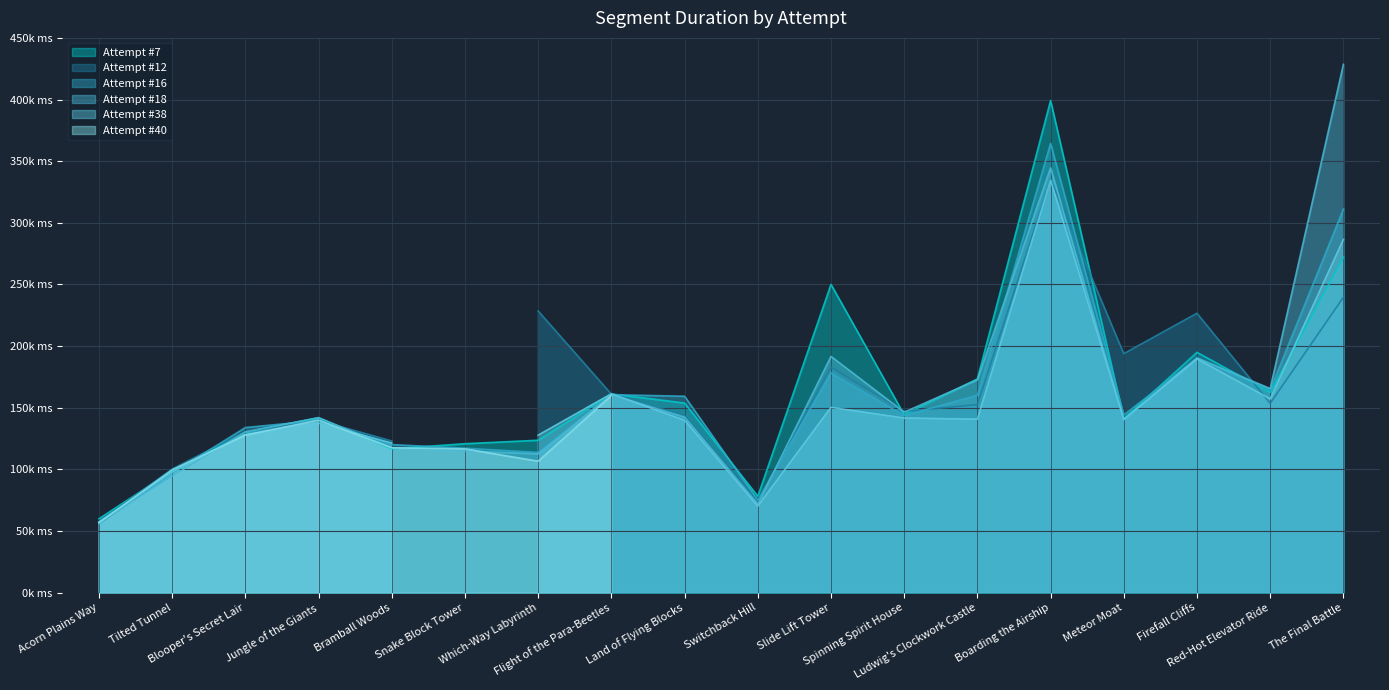

Which series has the largest total across all categories?

Attempt #18